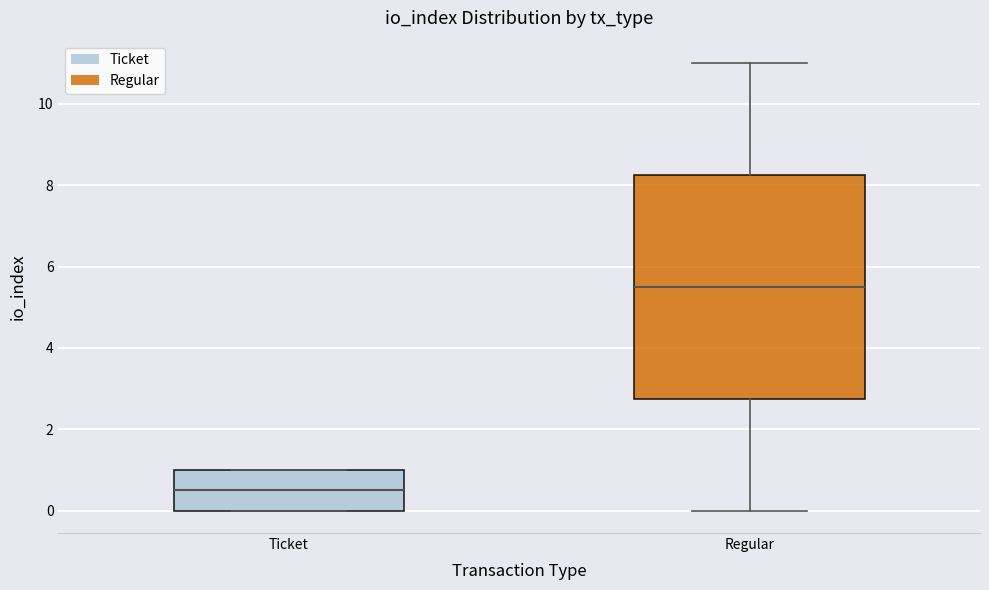

Reading left to right, transcribe this box plot: for each box, give where its median line is, the range the box spans, and where its two whiskers end, as read against the y-axis. The values are not printed on the chart, so give them approximately, as read against the axis.

Ticket: median 0.6, box 0.0 to 1.0, whiskers 0.0 to 1.0
Regular: median 5.6, box 2.8 to 8.2, whiskers 0.0 to 11.0